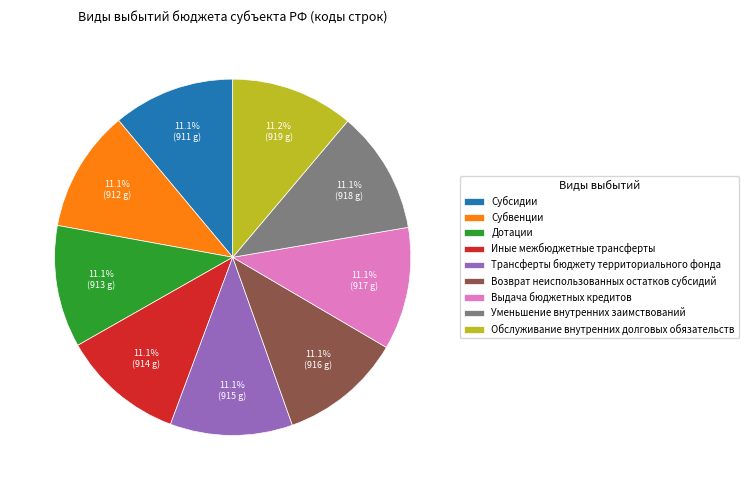

Combined, what portion of the pie is Уменьшение внутренних заимствований and Субвенции?

22.2%